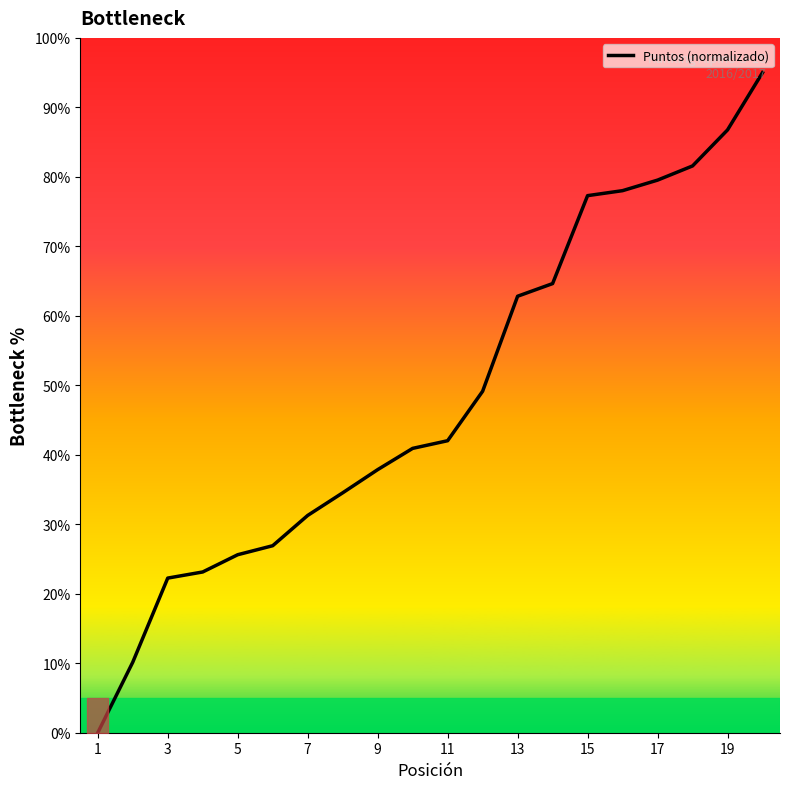

What is the greatest value displayed?

95.0